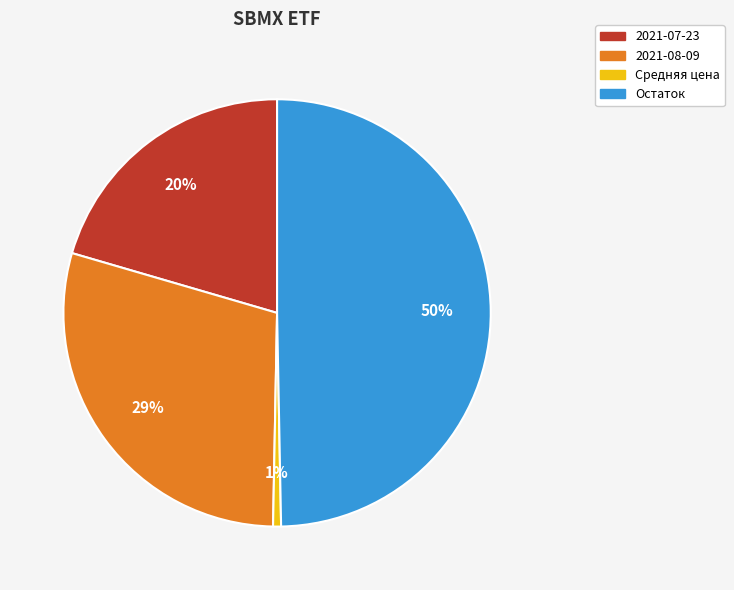

Does Средняя цена account for over 50% of the chart?

No